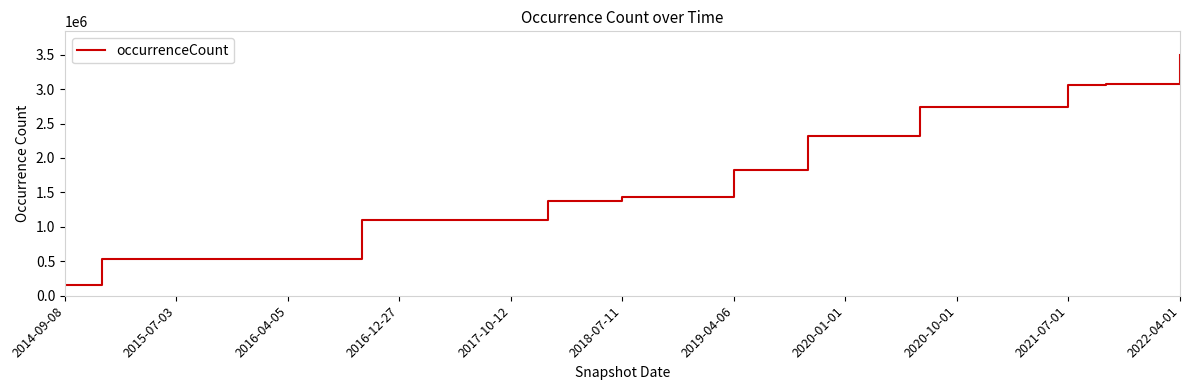

What is the minimum value shown in the chart?

163199